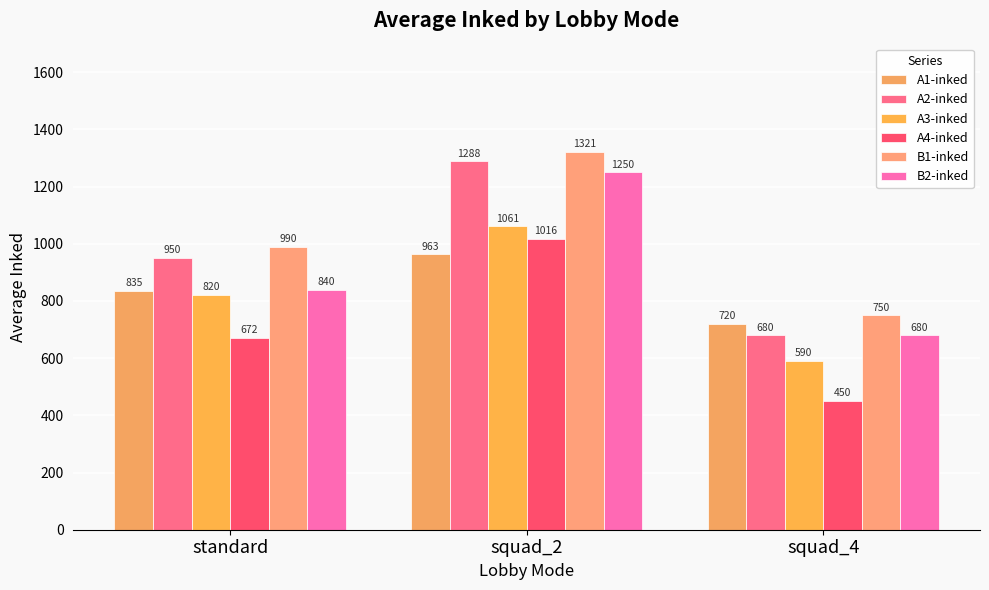

Which series has the widest spread of values?

A2-inked